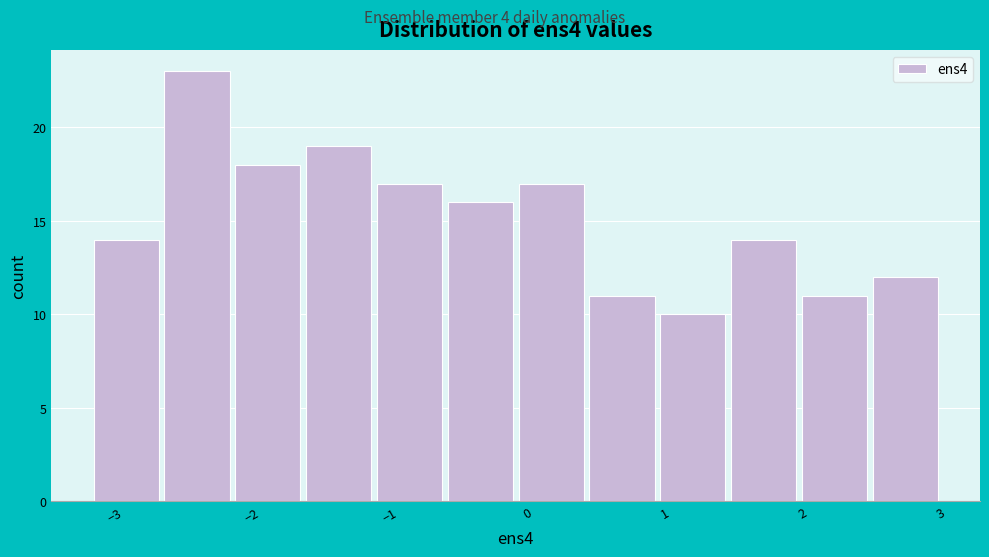

How tall is the bar that spans -3.2 to -2.7 on the x-axis? Neither the bar edges nor the heights are printed on the chart, so give them approximately, as read against the axes.

14